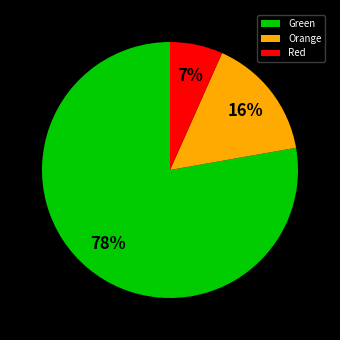

To the nearest percent, what portion does Orange represent?

16%